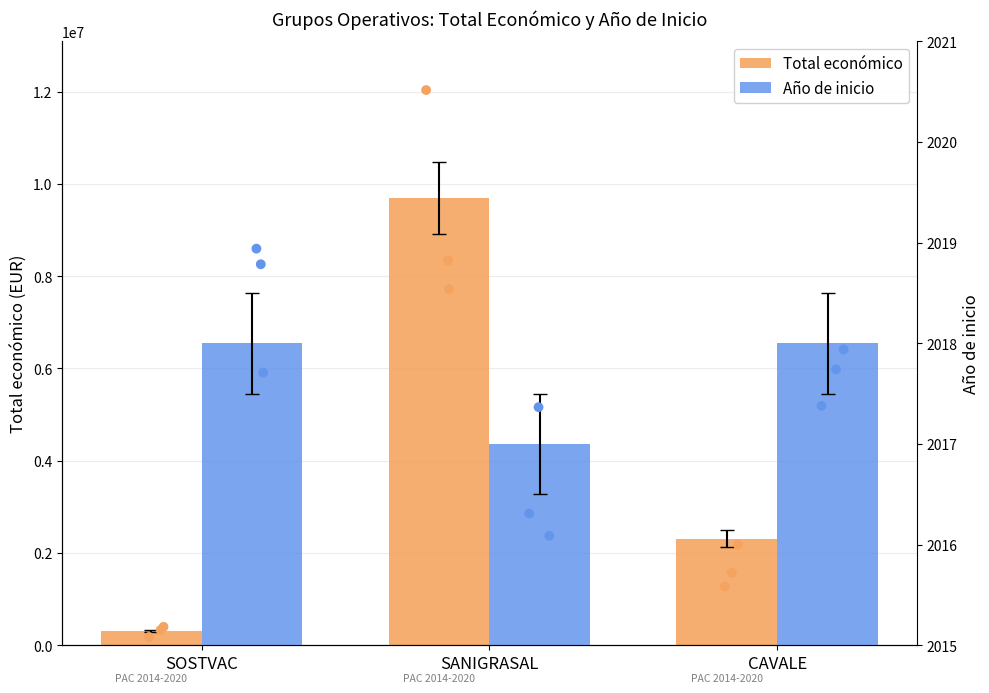

What is the total value across all series at SANIGRASAL?

9697302